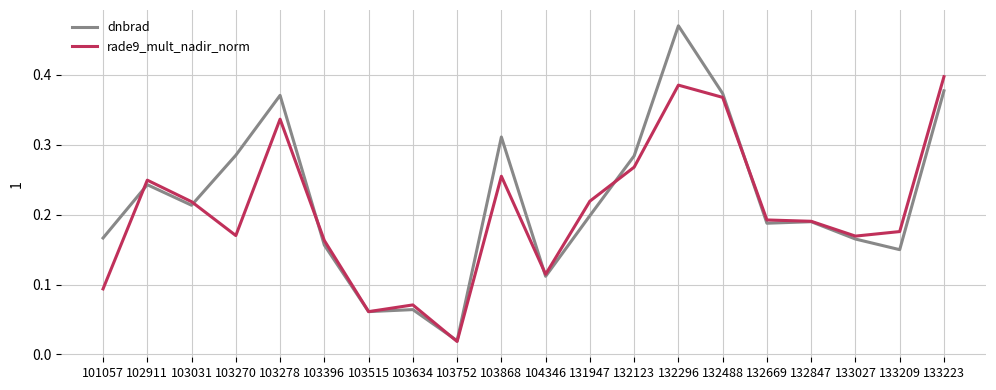

At which category does the chart reach its peak across all series?

132296